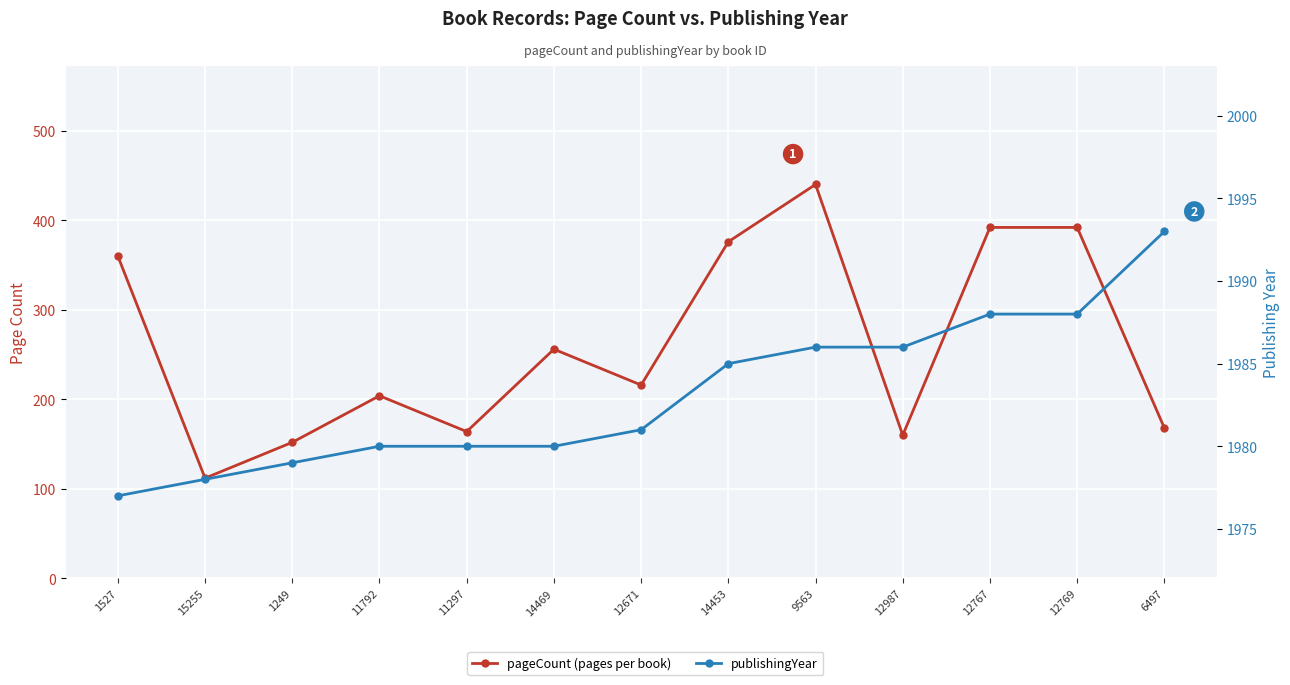

How many values in the publishingYear series are below 1981?

6